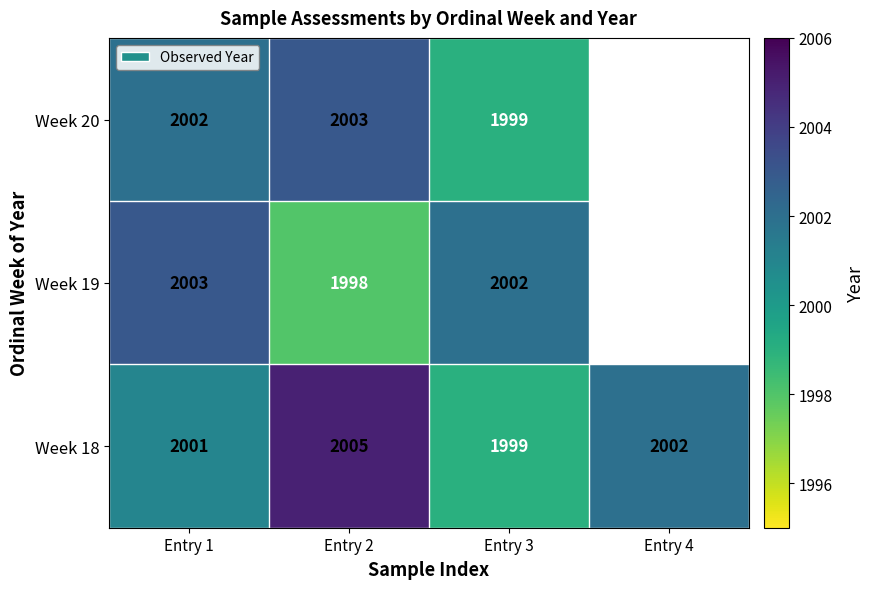

Is the value of Week 19 at Entry 1 greater than the value of Week 18 at Entry 1?

Yes